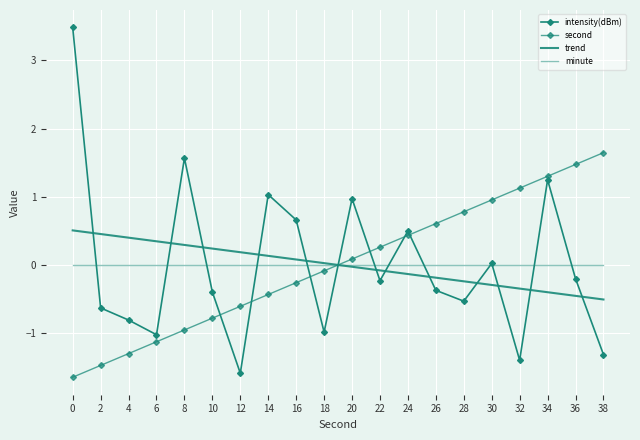

At which category does intensity(dBm) reach its first local peak?

8